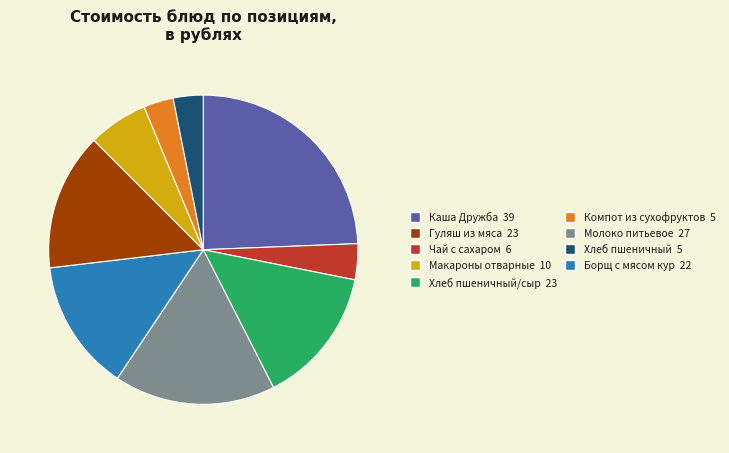

Does any single category account for the majority?

No